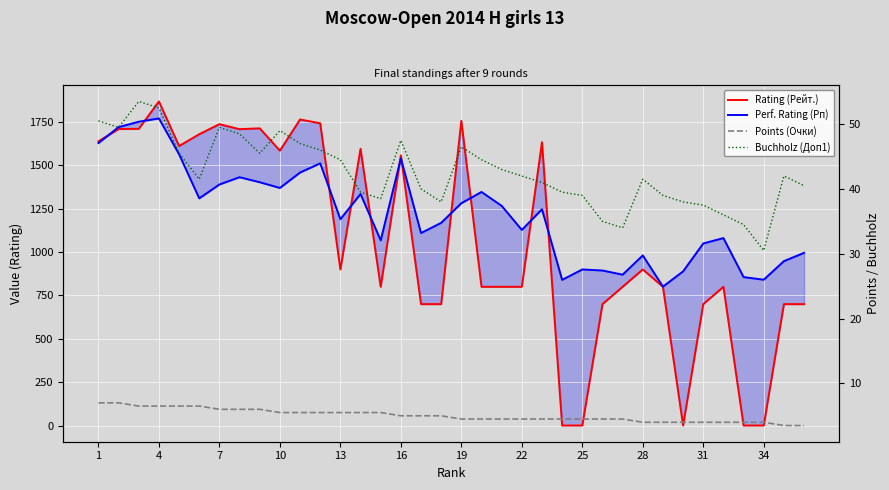

What are all the series names shown in the legend?

Rating (Рейт.), Perf. Rating (Рп), Points (Очки), Buchholz (Доп1)